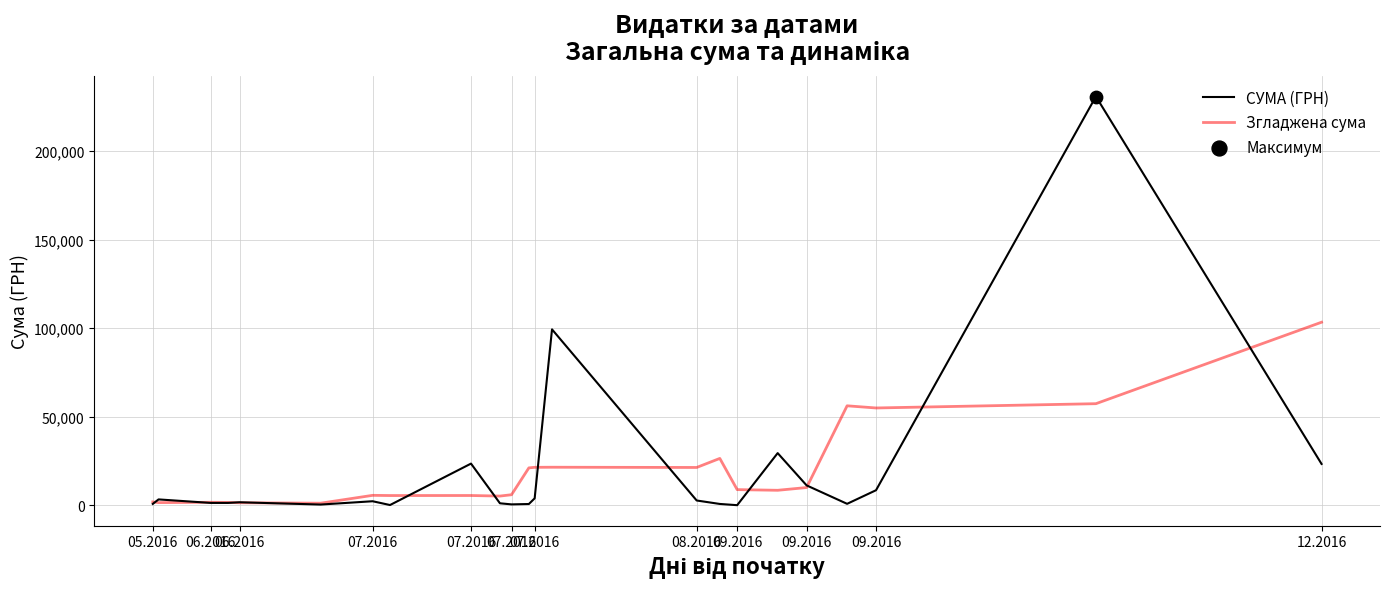

Rank the series by their maximum value, from highest to lowest.

СУМА (ГРН), Згладжена сума